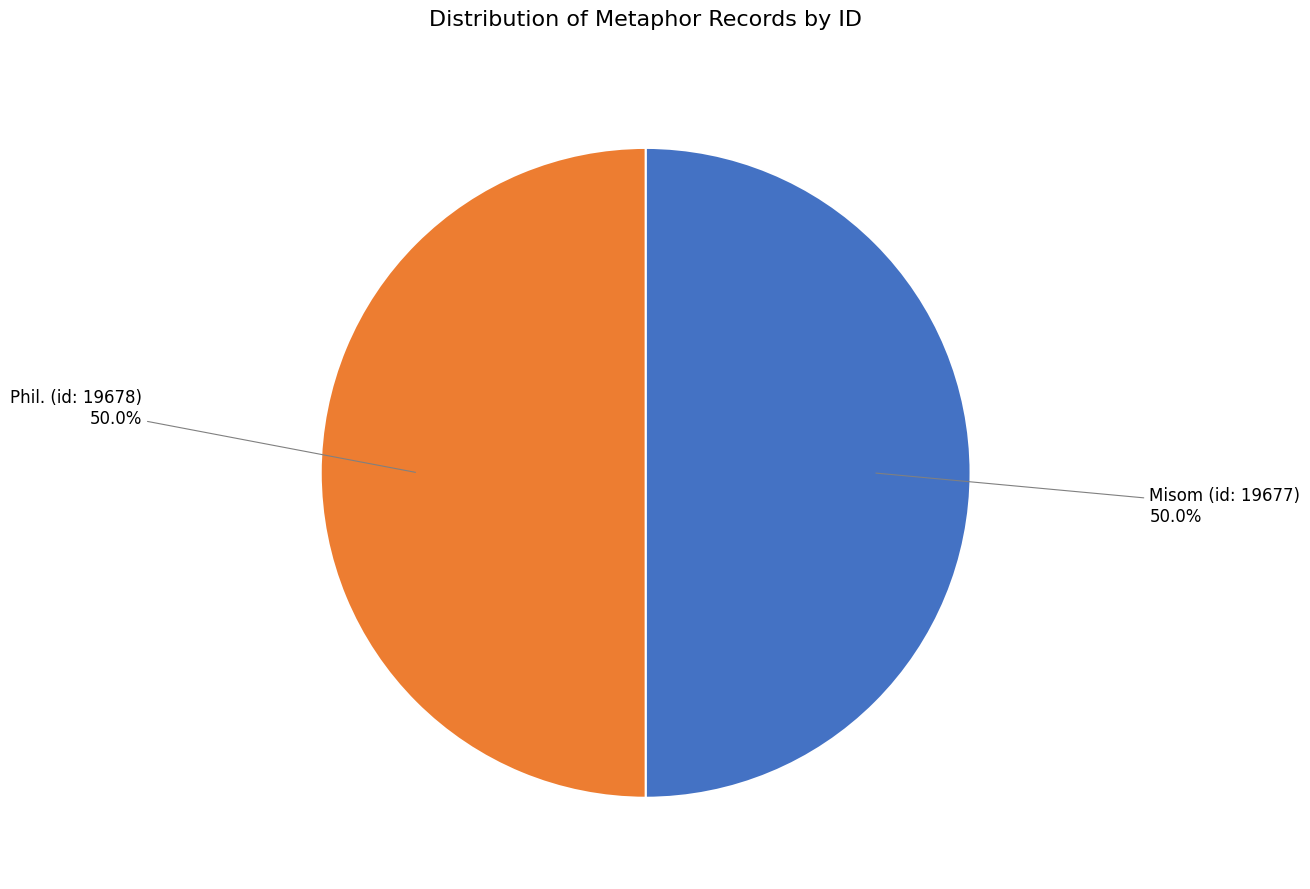

Approximately how many times larger is the value at Phil. (id: 19678) compared to Misom (id: 19677)?

1.0